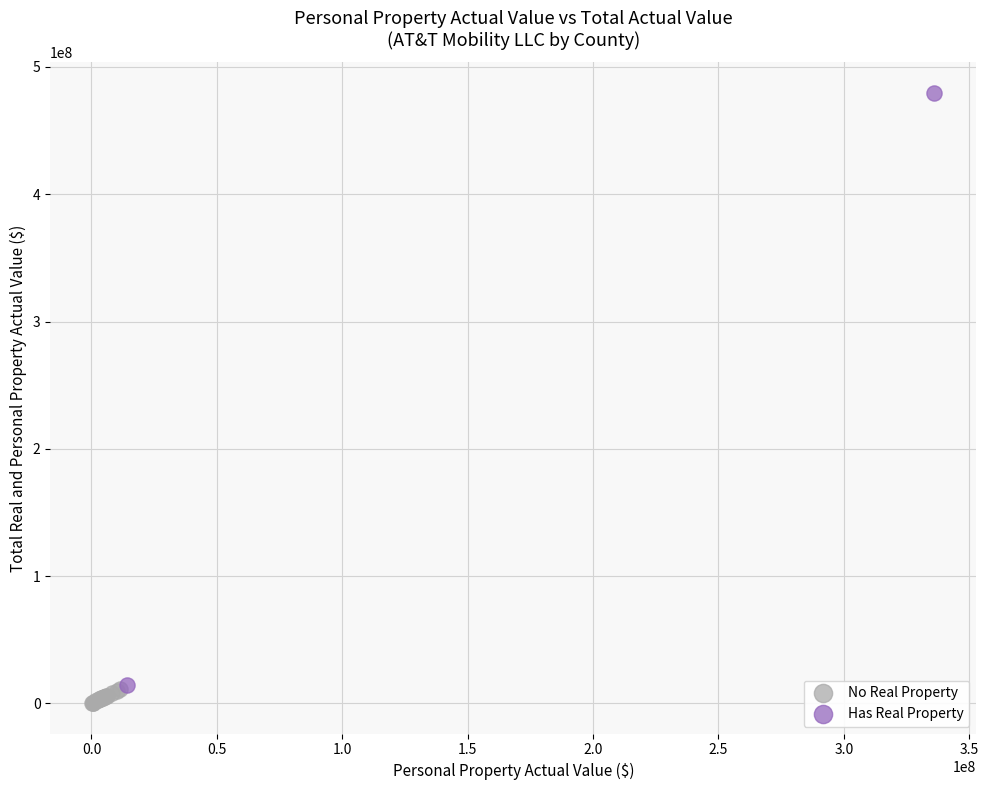

What are all the series names shown in the legend?

No Real Property, Has Real Property